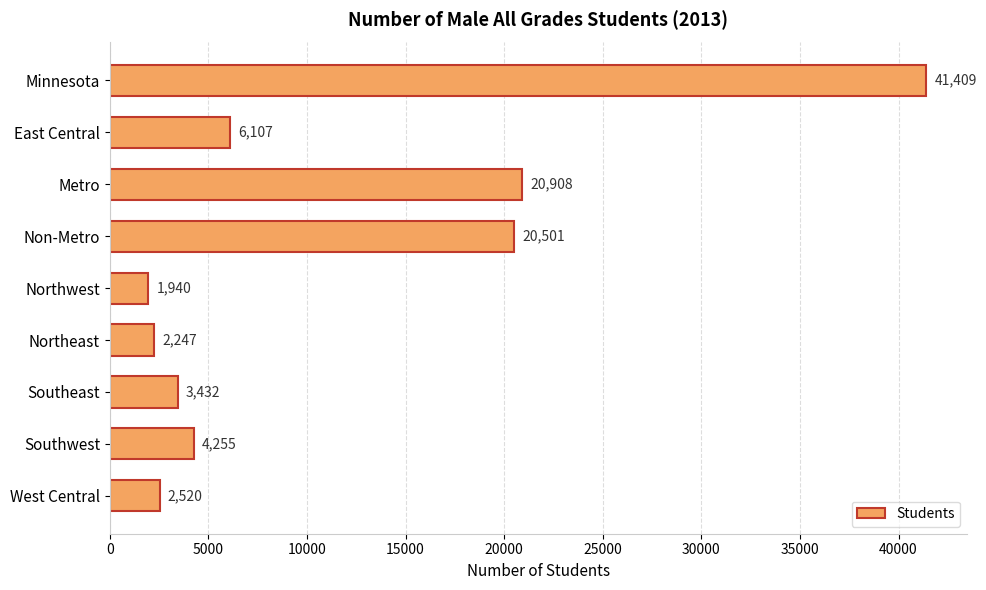

Are the bars grouped side by side (vs. stacked)?

No